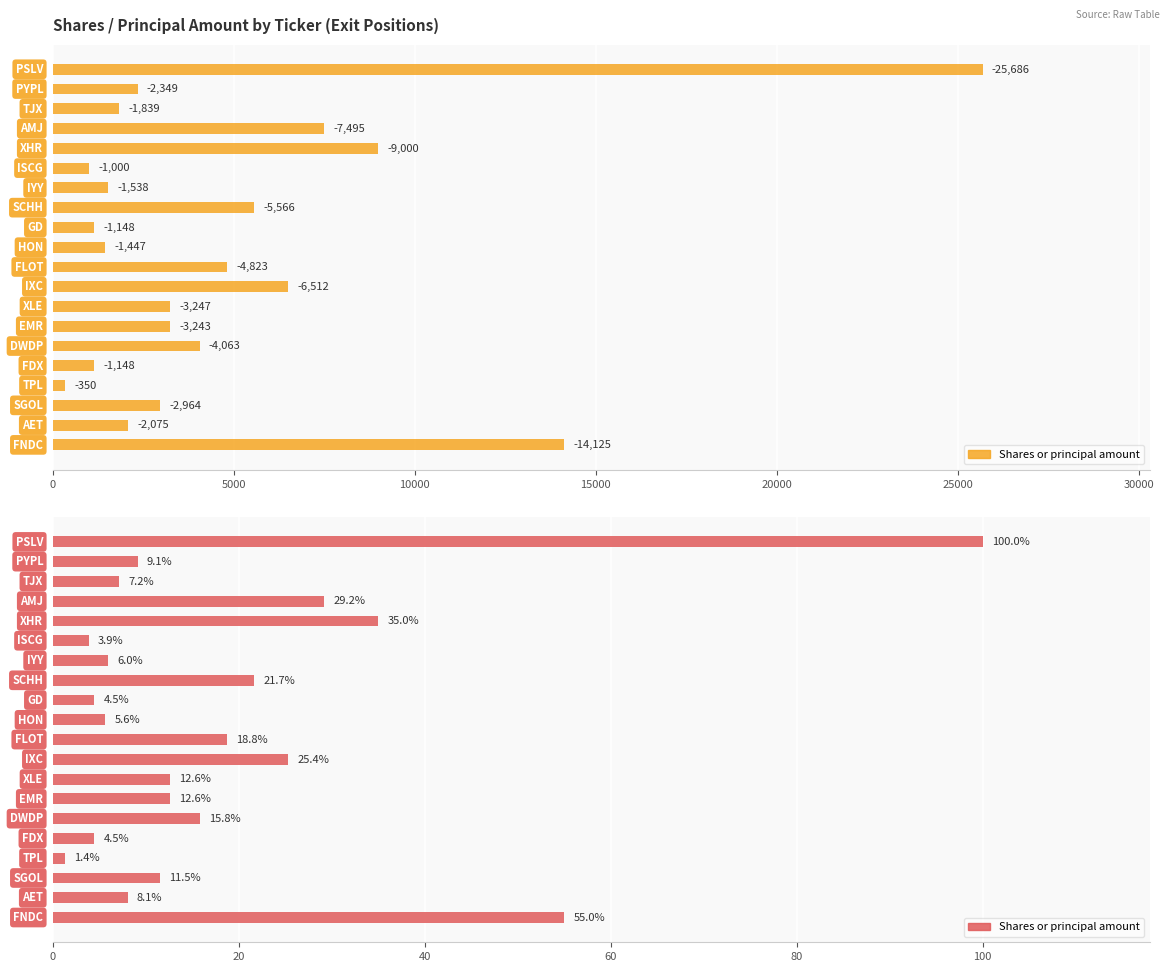

What is the difference between the second highest and second lowest values?

51.1